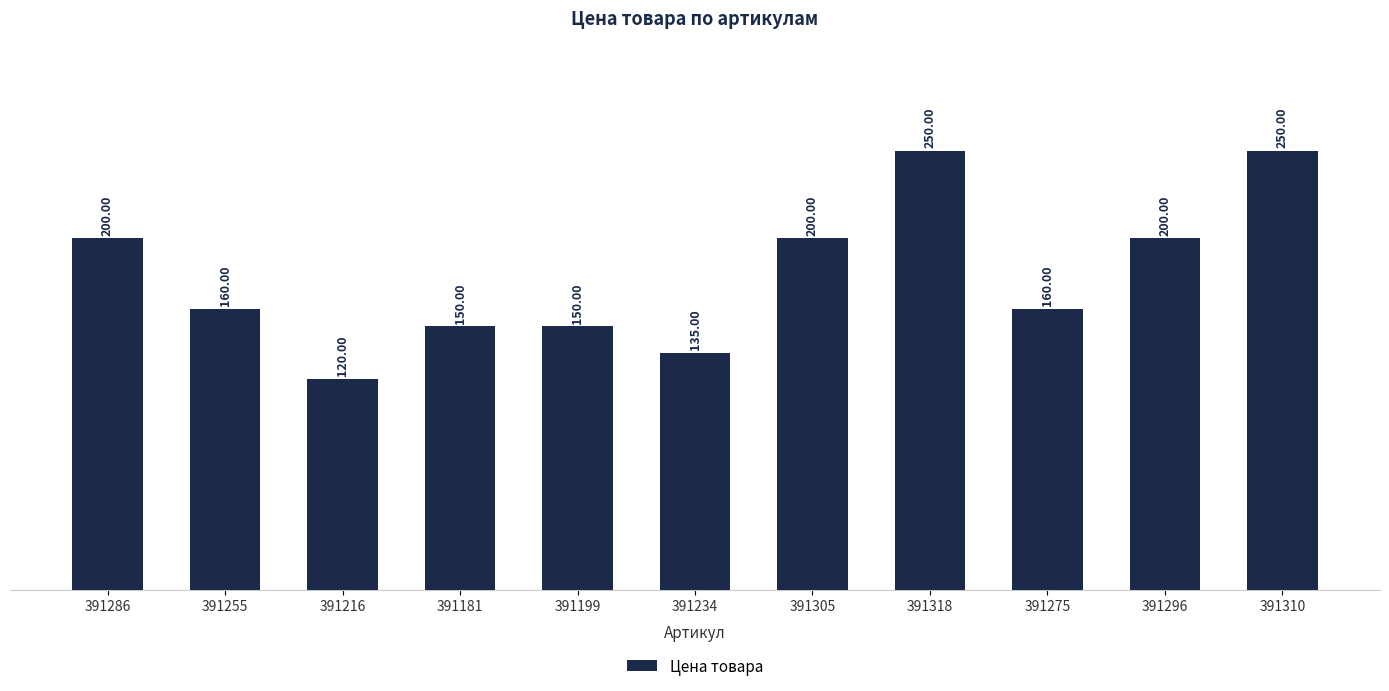

What is the difference between the values at 391234 and 391255?

25